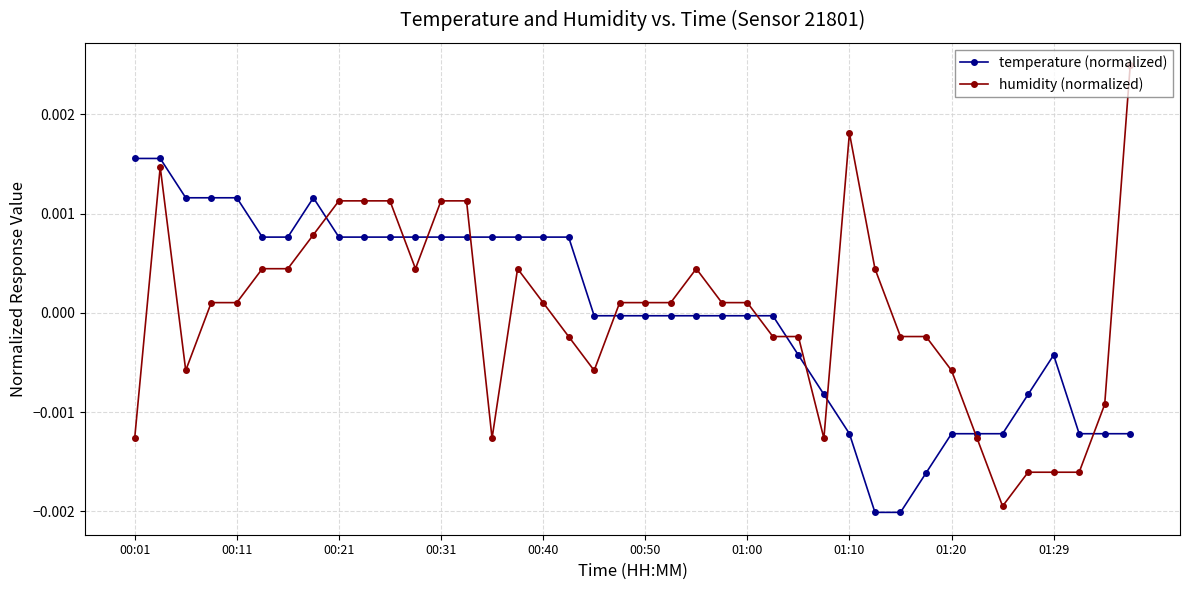

Which series has the largest range (max minus min)?

humidity (normalized)